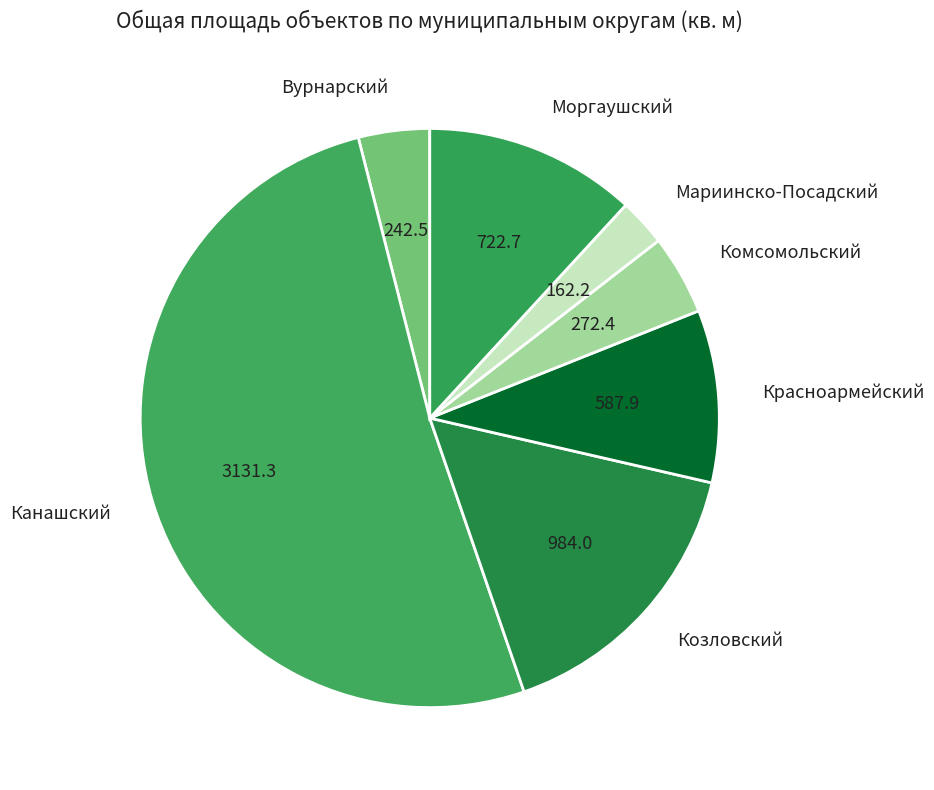

Which has a higher value, Красноармейский or Комсомольский?

Красноармейский